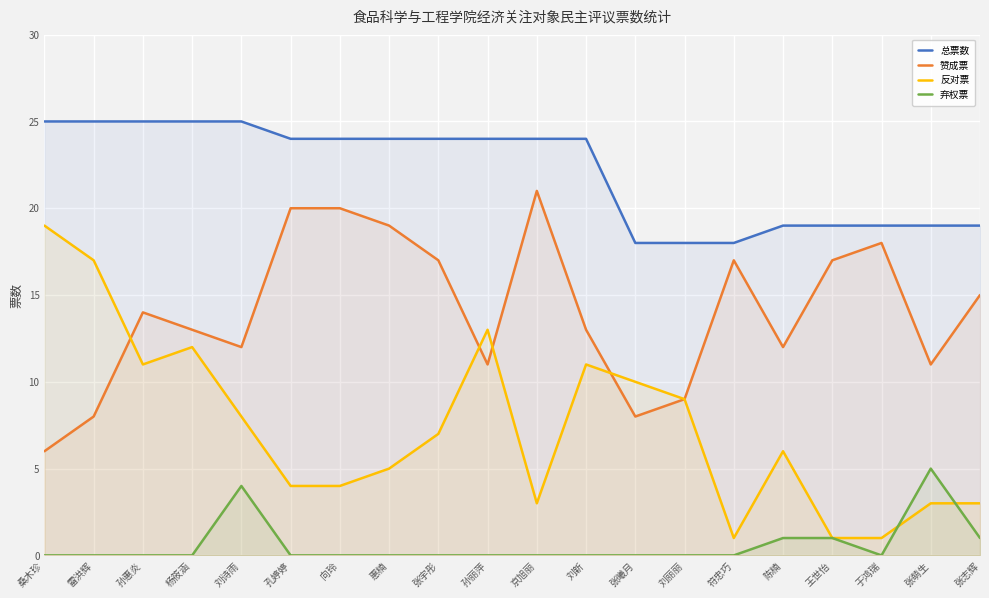

True or false: 总票数 and 弃权票 cross at least once.

False